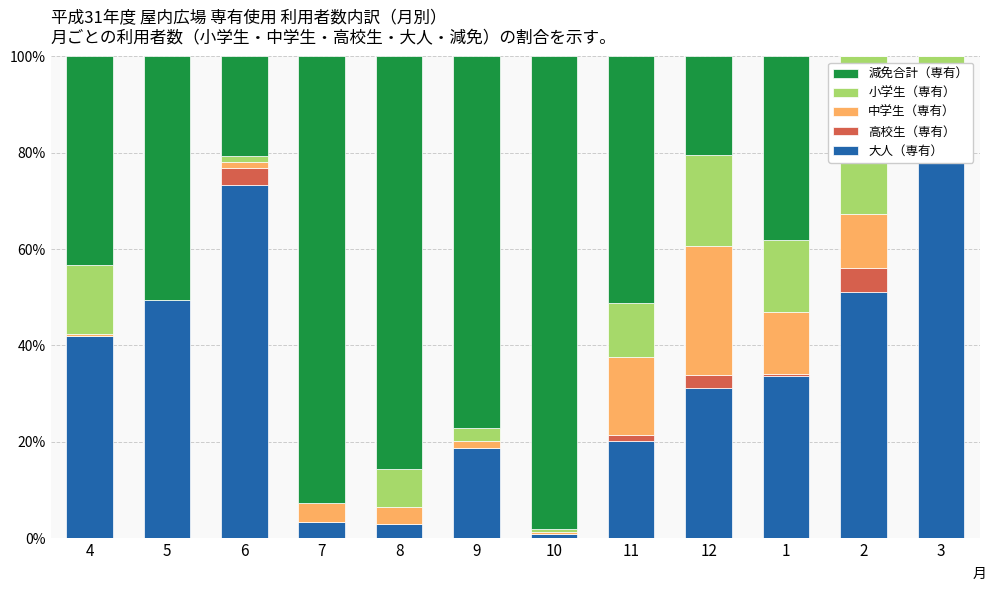

Reading left to right, extract all data points from this chart.

大人（専有）: 4=42.0	5=49.4	6=73.2	7=3.4	8=3.0	9=18.6	10=0.9	11=20.1	12=31.2	1=33.7	2=51.0	3=81.4
高校生（専有）: 4=0.0	5=0.0	6=3.7	7=0.0	8=0.0	9=0.0	10=0.0	11=1.3	12=2.7	1=0.3	2=5.0	3=0.0
中学生（専有）: 4=0.3	5=0.0	6=1.2	7=3.9	8=3.5	9=1.6	10=0.3	11=16.2	12=26.7	1=12.8	2=11.3	3=1.9
小学生（専有）: 4=14.4	5=0.0	6=1.3	7=0.0	8=7.9	9=2.6	10=0.7	11=11.2	12=19.0	1=14.9	2=32.6	3=16.8
減免合計（専有）: 4=43.3	5=50.6	6=20.7	7=92.7	8=85.7	9=77.2	10=98.1	11=51.2	12=20.4	1=38.2	2=0.0	3=0.0